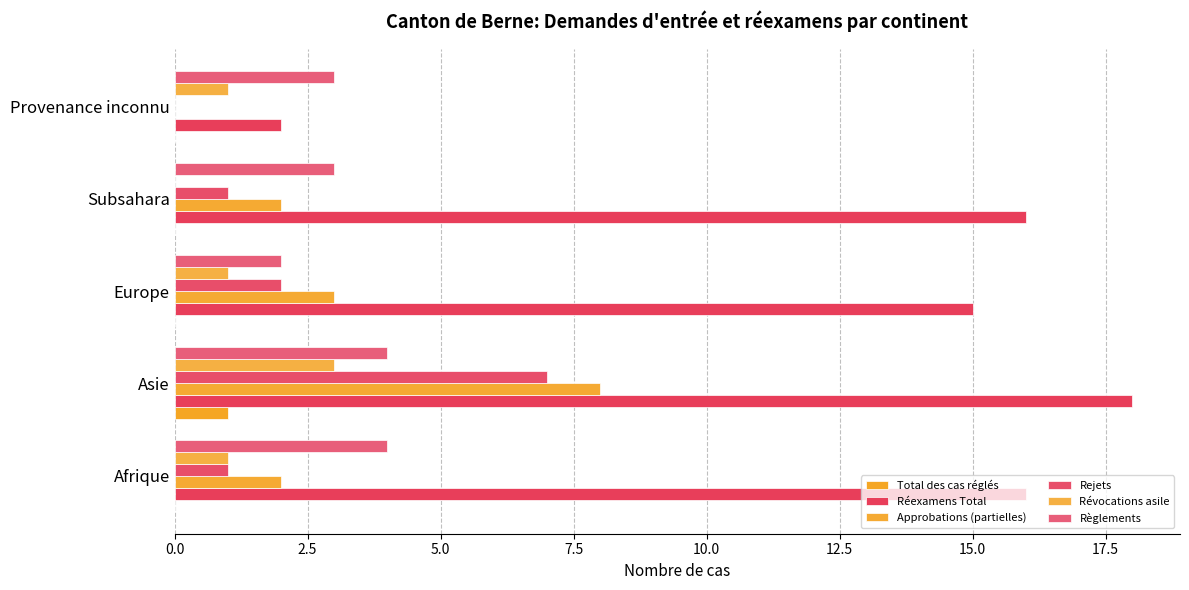

Count the number of data series in this chart.

6